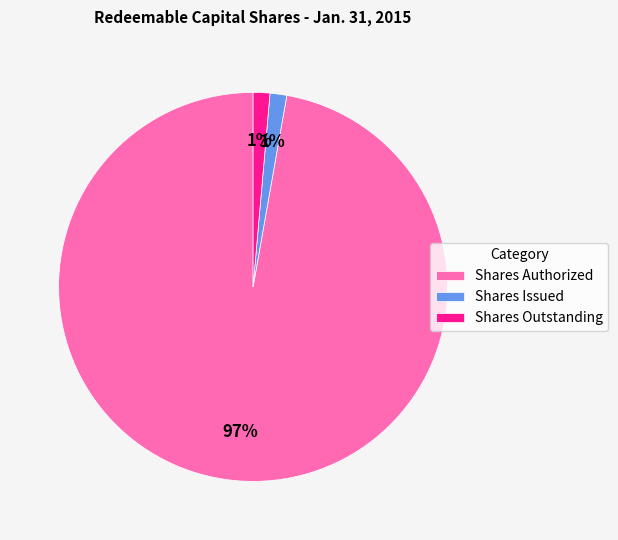

Combined, do Shares Outstanding and Shares Issued account for over 50%?

No